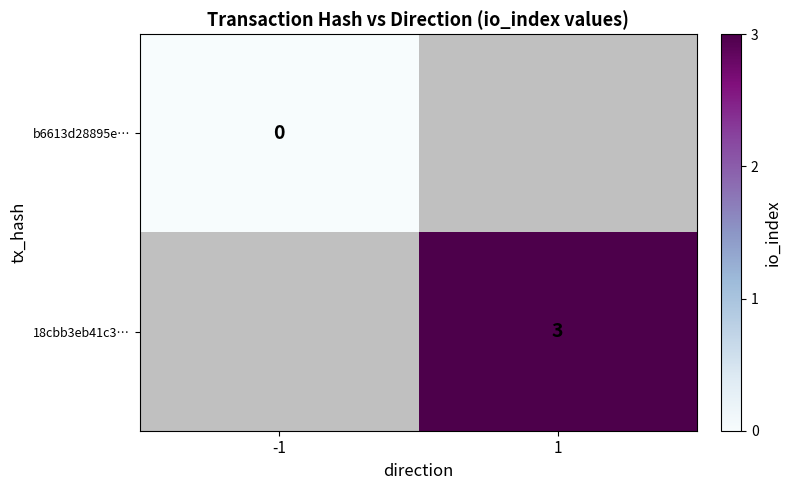

What is the maximum value shown in the chart?

3.0